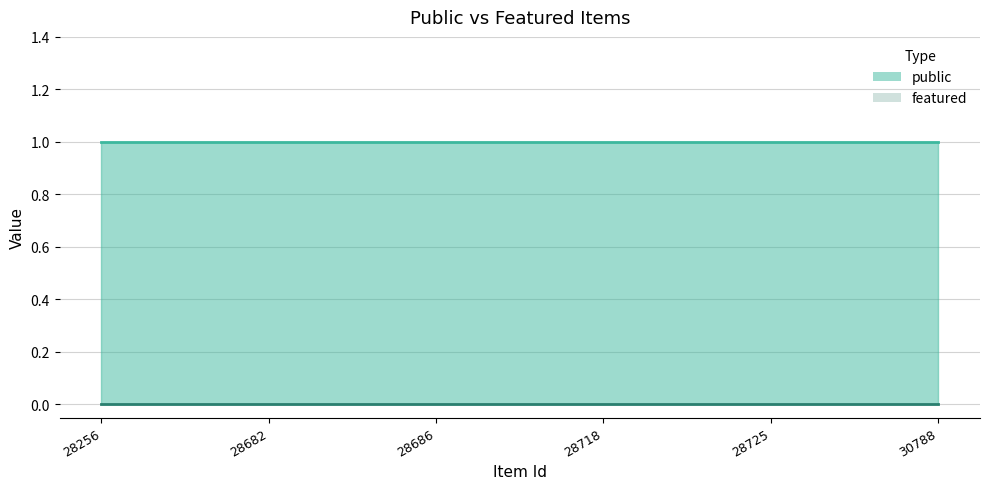

Which series has the largest range (max minus min)?

public